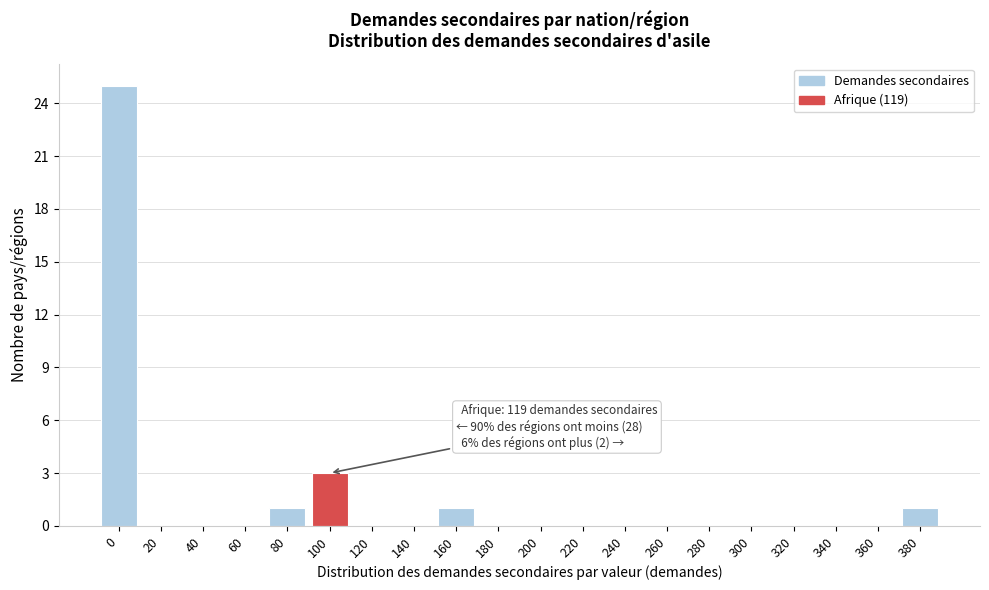

Reading left to right, extract all data points from this chart.

0=25	20=0	40=0	60=0	80=1	100=3	120=0	140=0	160=1	180=0	200=0	220=0	240=0	260=0	280=0	300=0	320=0	340=0	360=0	380=1